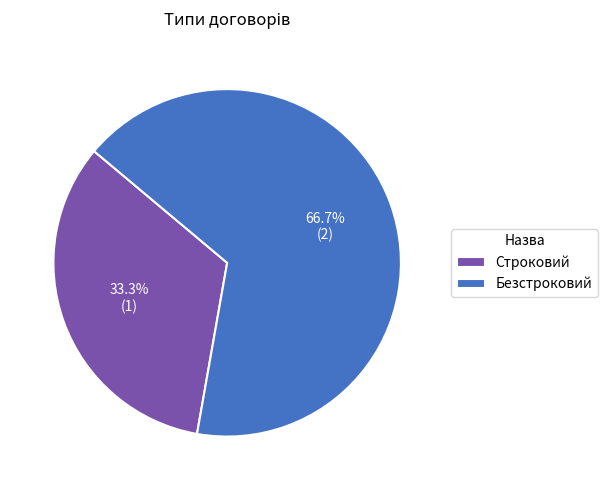

To the nearest percent, what percentage of the pie is Безстроковий?

67%